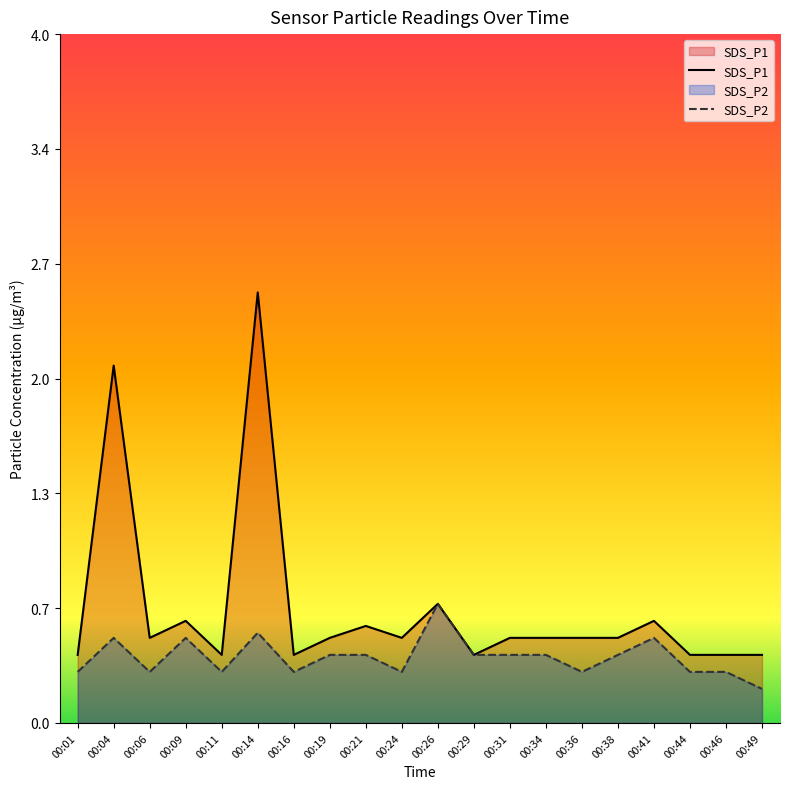

Is the value of SDS_P1 at 00:21 greater than the value of SDS_P2 at 00:24?

Yes